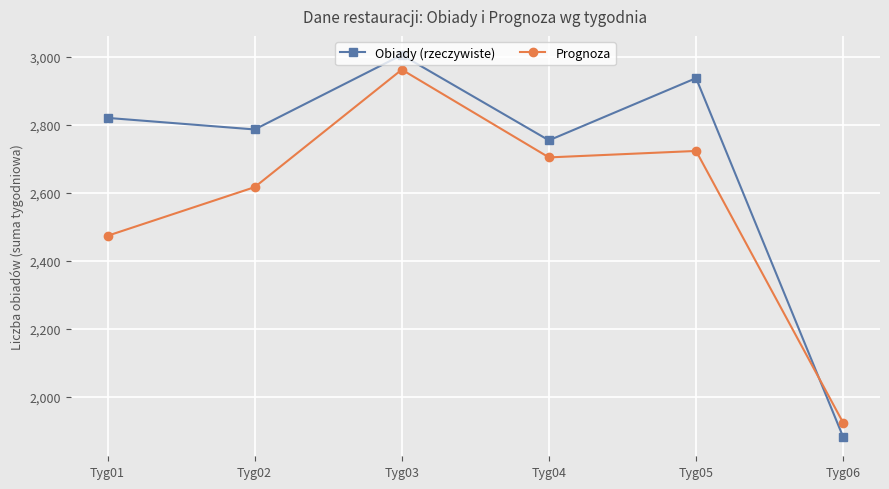

Between which two adjacent categories do Obiady (rzeczywiste) and Prognoza first intersect?

Tyg05 and Tyg06